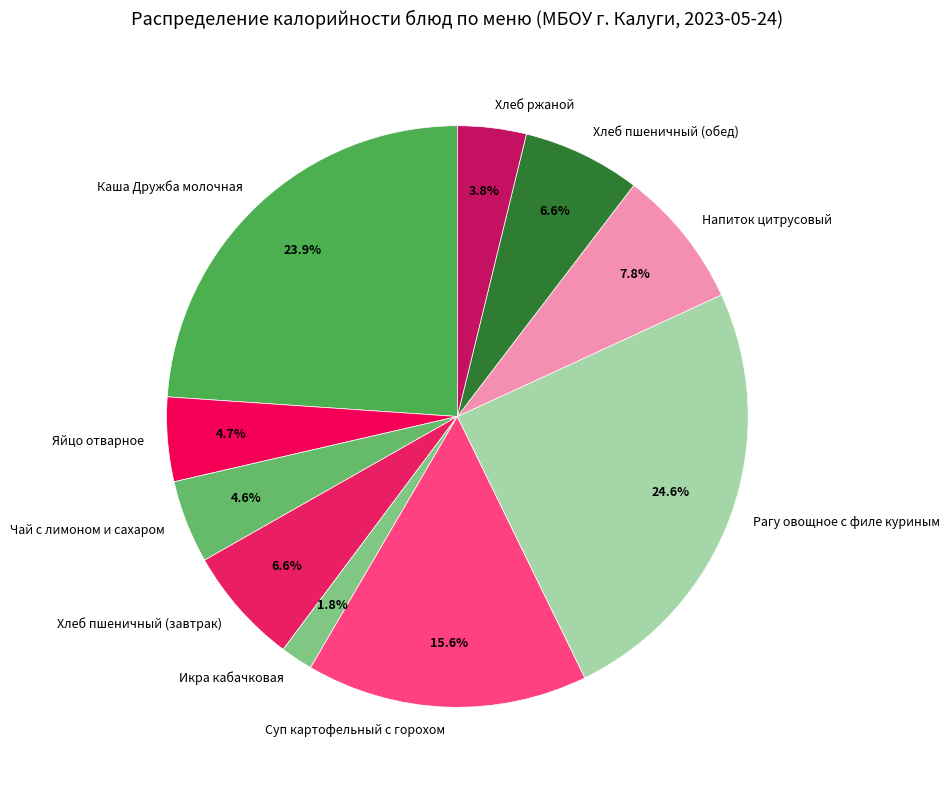

What percentage is the Рагу овощное с филе куриным slice, to the nearest percent?

25%